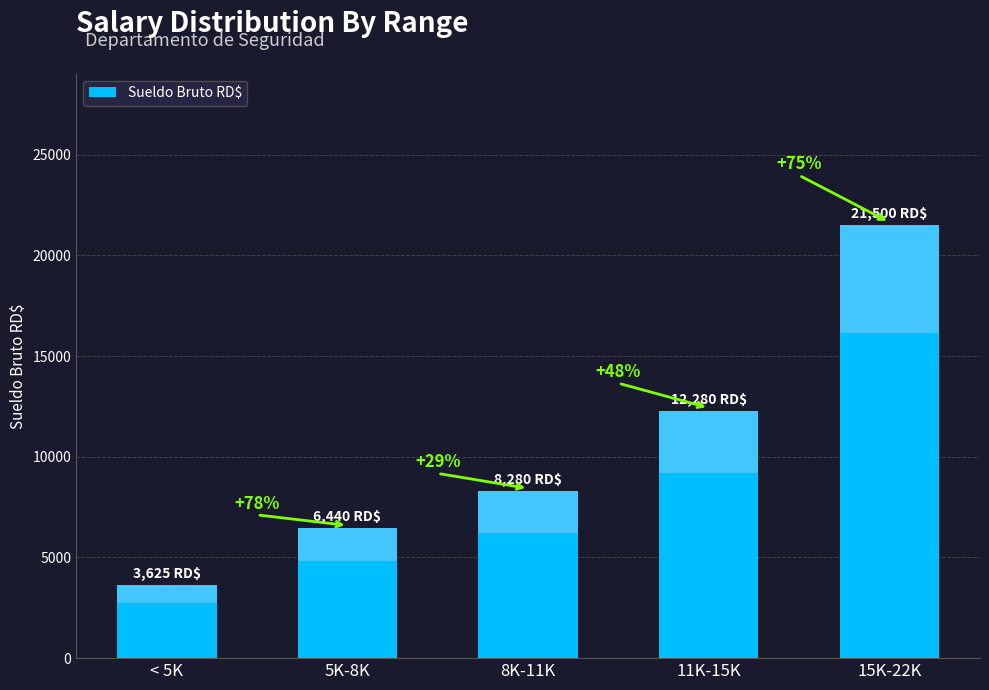

What is the difference between the maximum and minimum values?

17875